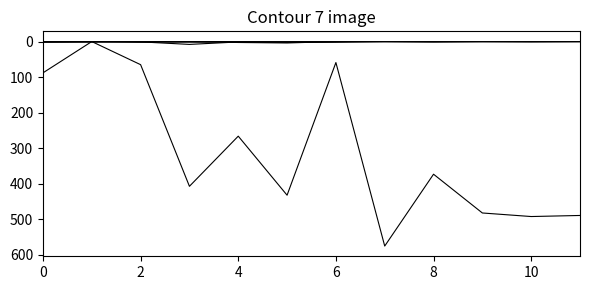

Count the number of categories in the chart.

12